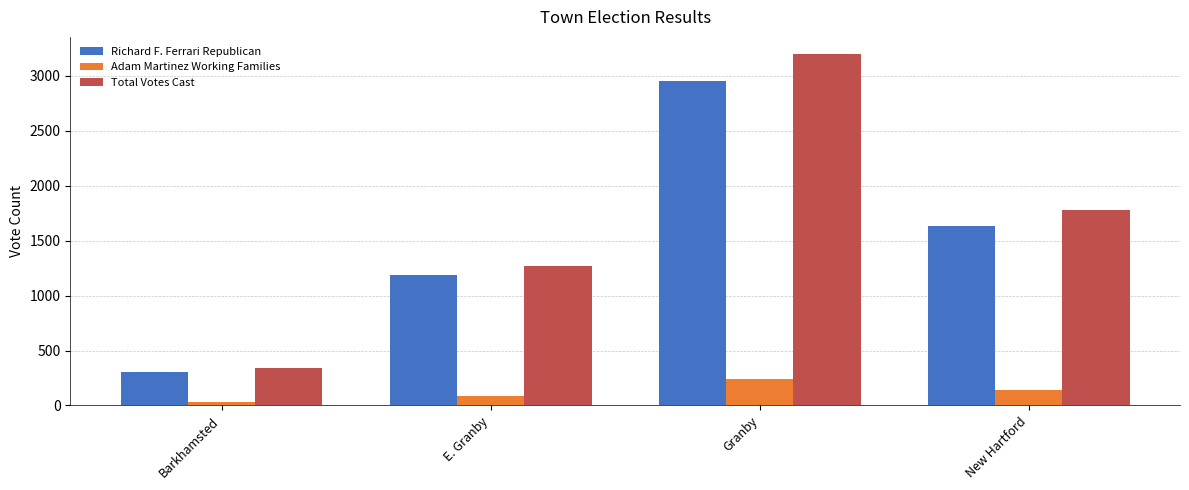

What is the total value across all series at Granby?

6388